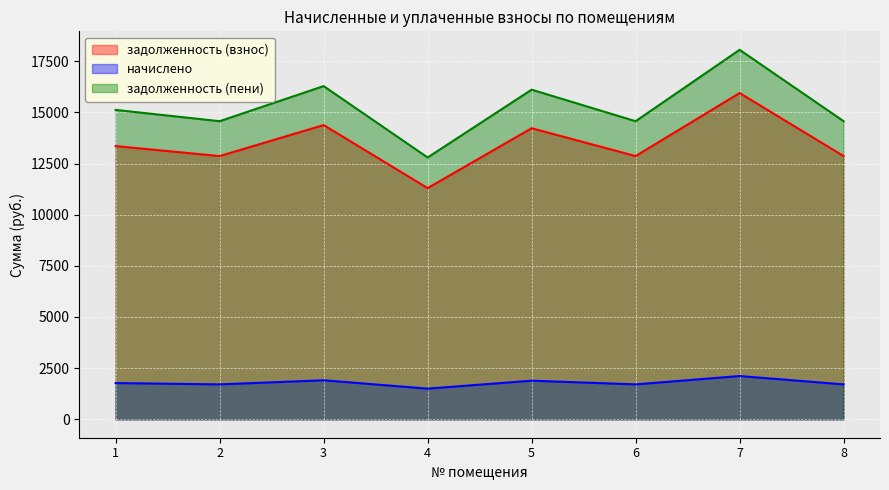

Between 1 and 7, which is larger?

7